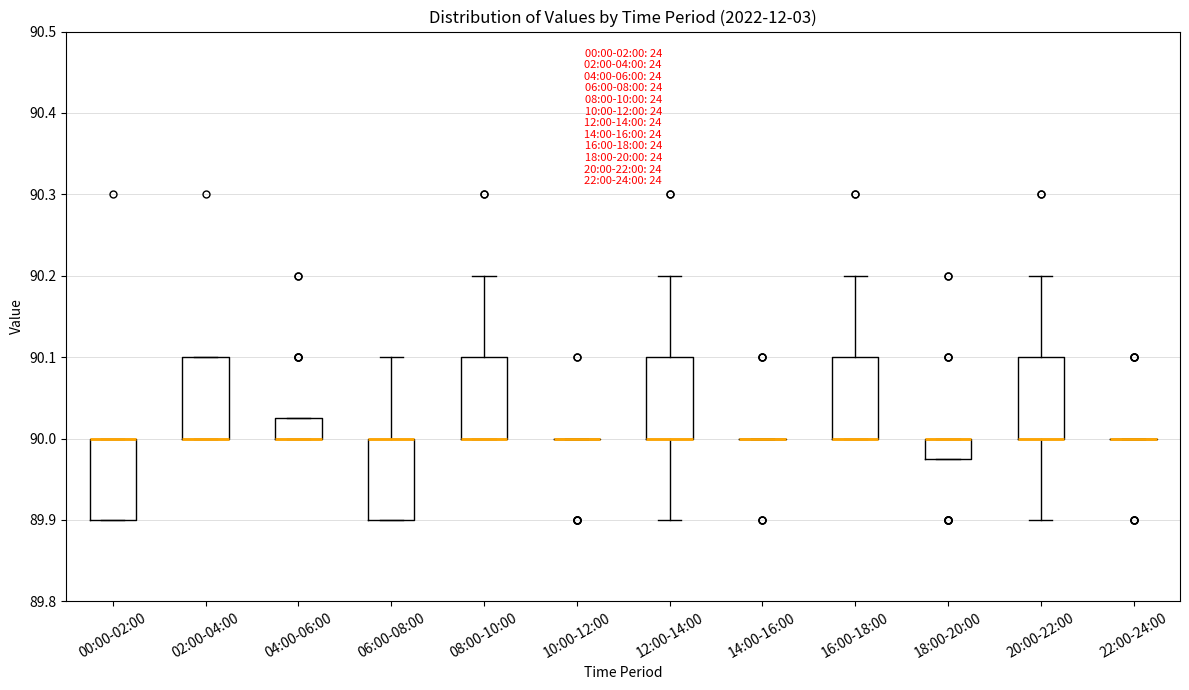

Where is the upper edge of the box for 00:00-02:00 on the y-axis? The values are not printed on the chart, so give them approximately, as read against the axis.

90.00